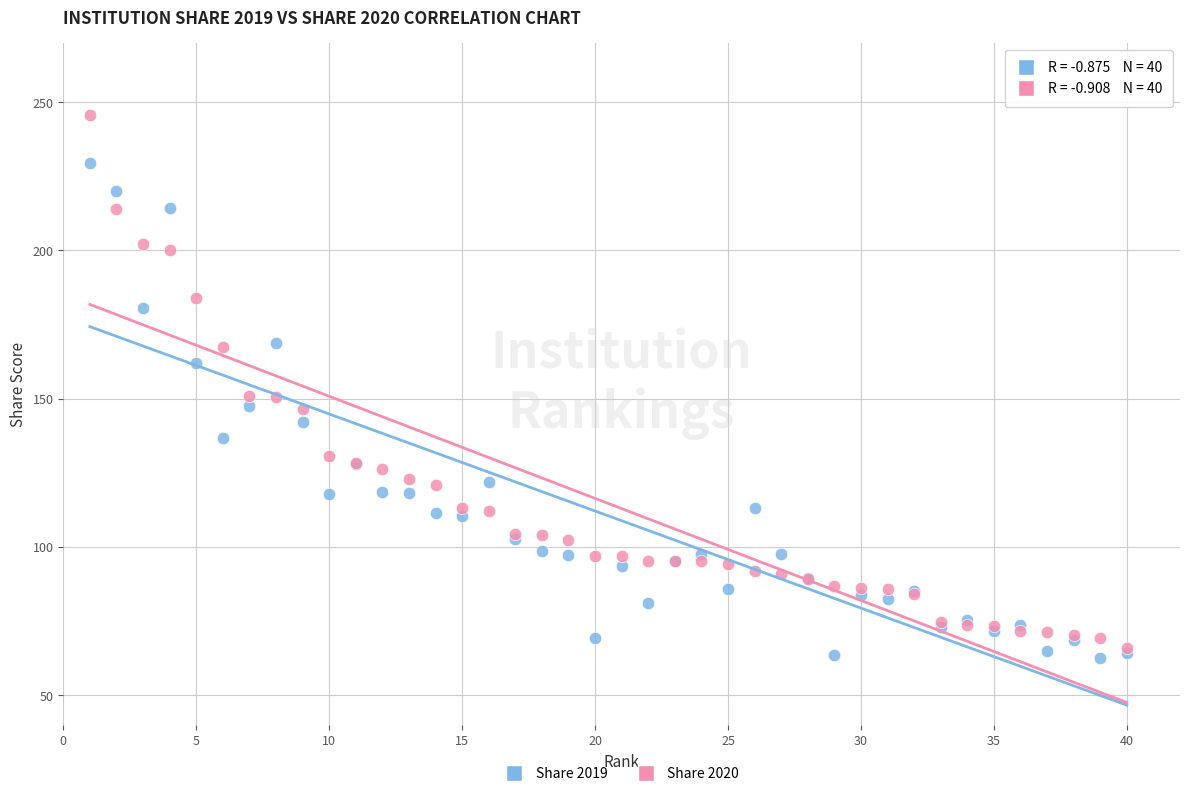

Which series has the largest Y range (max minus min)?

Share 2020